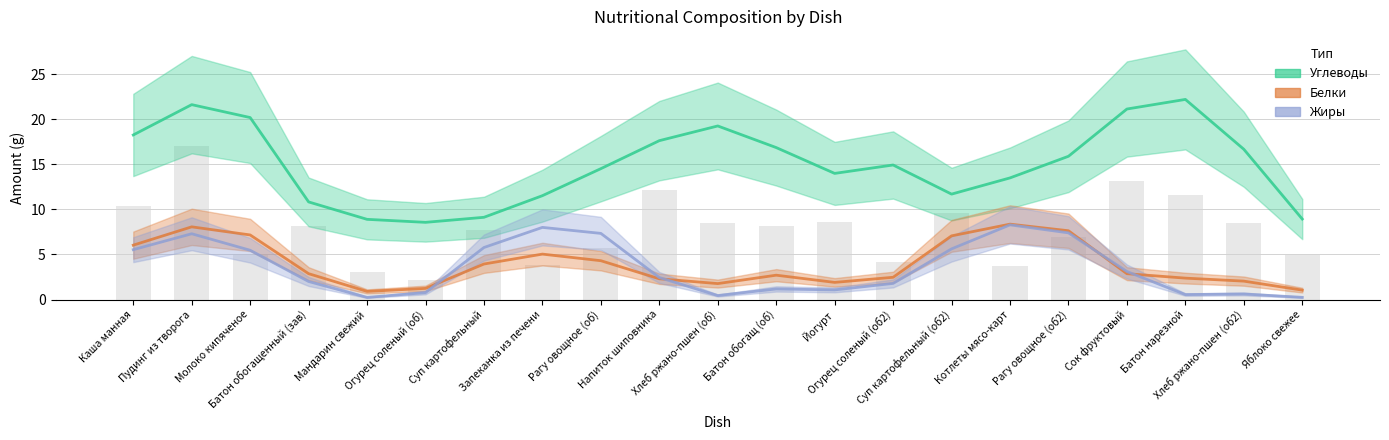

The Углеводы series shows 24.4 at Йогурт. True or false?

False